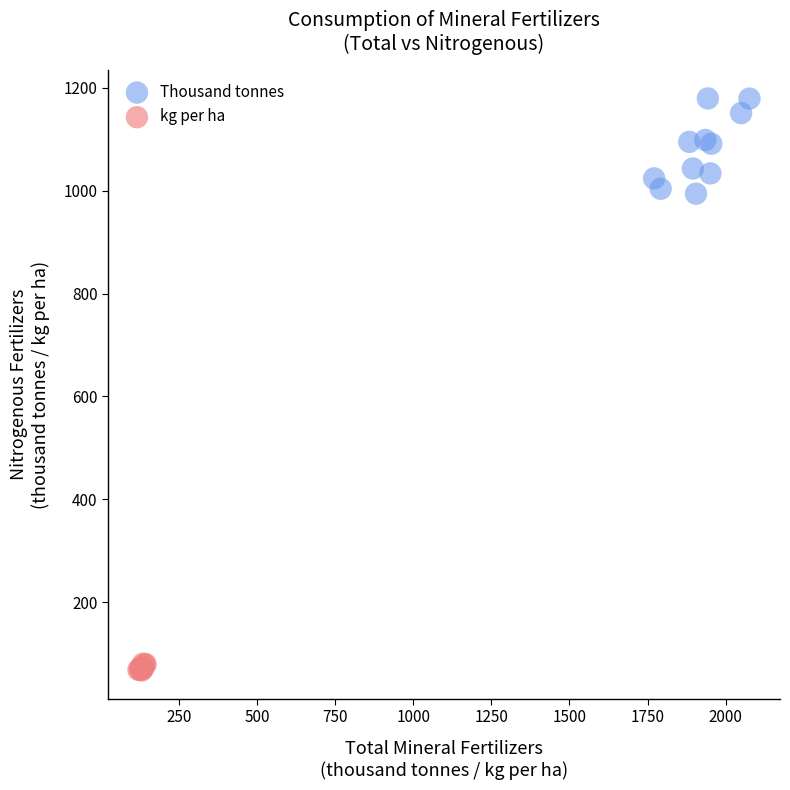

Which series reaches the minimum Y coordinate?

kg per ha